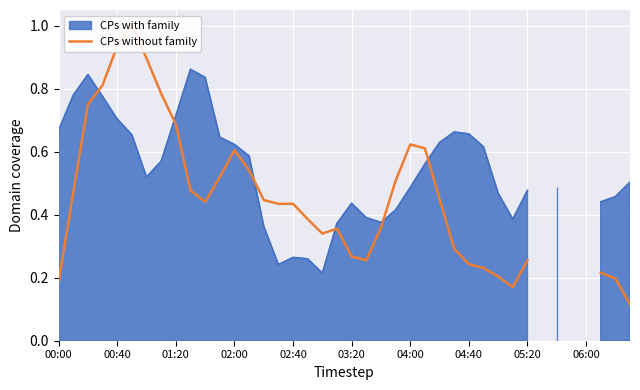

How many points are higher than both their immediate neighbors (excluding endpoints)?

4